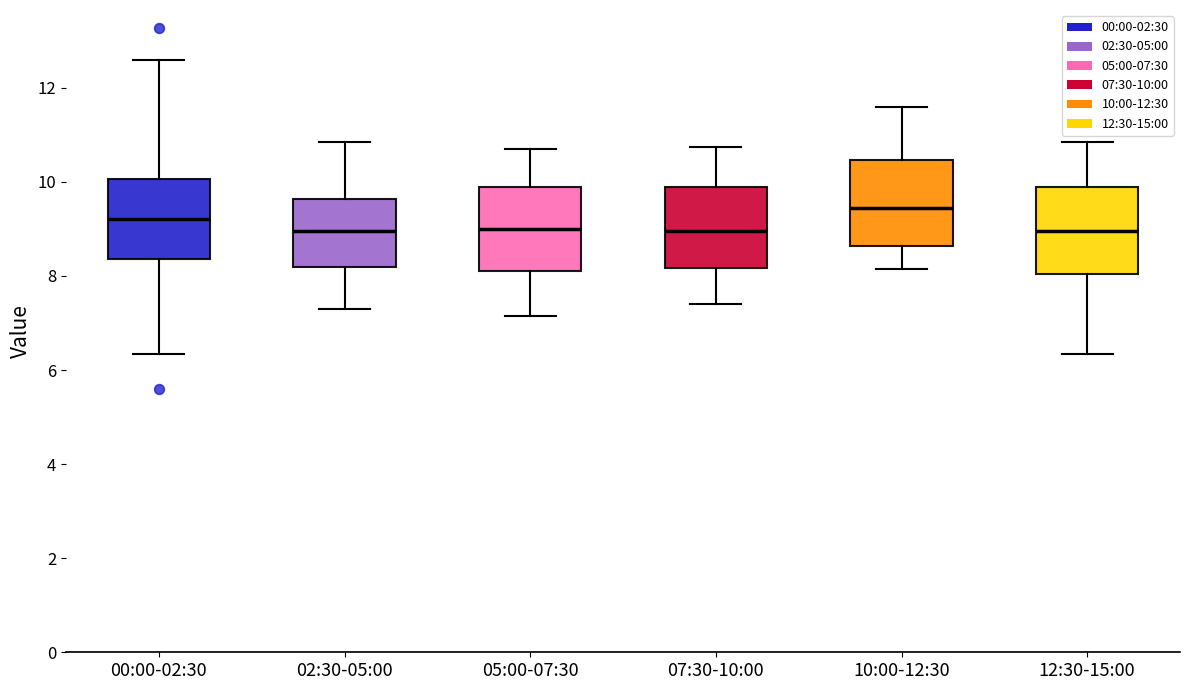

Reading left to right, transcribe this box plot: for each box, give where its median line is, the range the box spans, and where its two whiskers end, as read against the y-axis. The values are not printed on the chart, so give them approximately, as read against the axis.

00:00-02:30: median 9.2, box 8.4 to 10.0, whiskers 6.4 to 12.6
02:30-05:00: median 9.0, box 8.2 to 9.6, whiskers 7.4 to 10.8
05:00-07:30: median 9.0, box 8.2 to 9.8, whiskers 7.2 to 10.8
07:30-10:00: median 9.0, box 8.2 to 9.8, whiskers 7.4 to 10.8
10:00-12:30: median 9.4, box 8.6 to 10.4, whiskers 8.2 to 11.6
12:30-15:00: median 9.0, box 8.0 to 9.8, whiskers 6.4 to 10.8